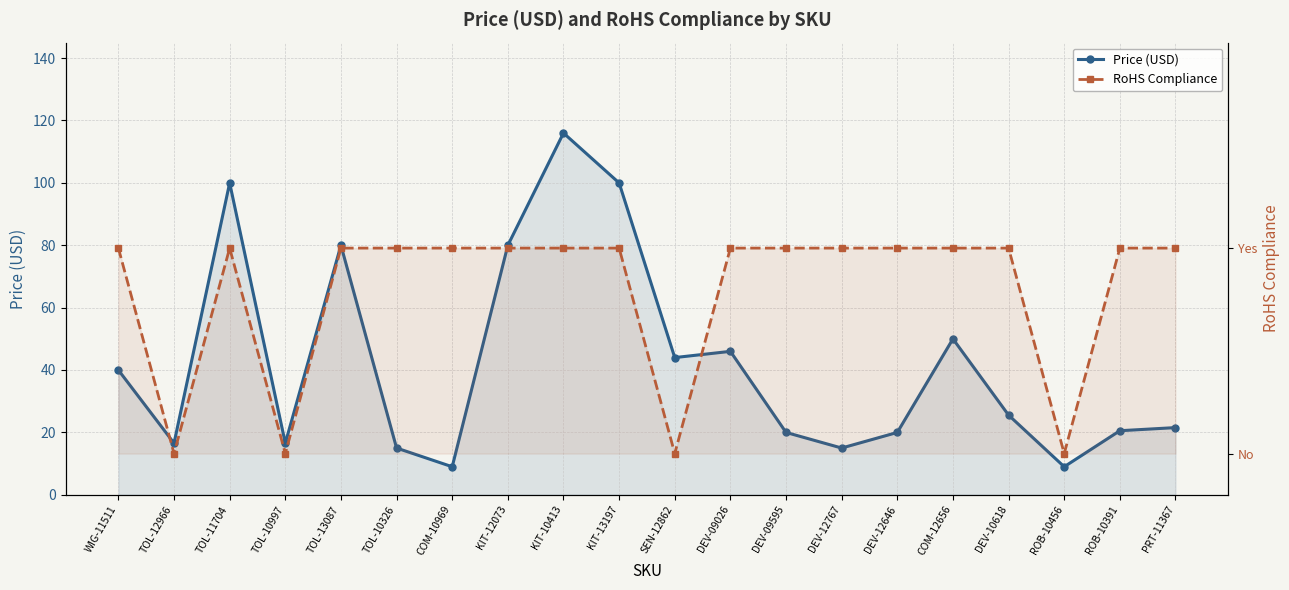

Where is RoHS Compliance nearest to the value 0?

TOL-12966